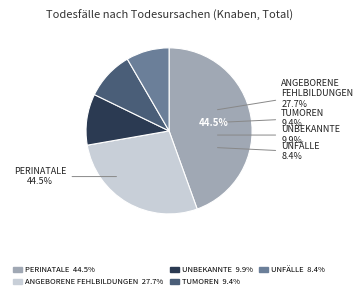

Is it true that Angeborene Fehlbildungen is 28% of the pie?

True